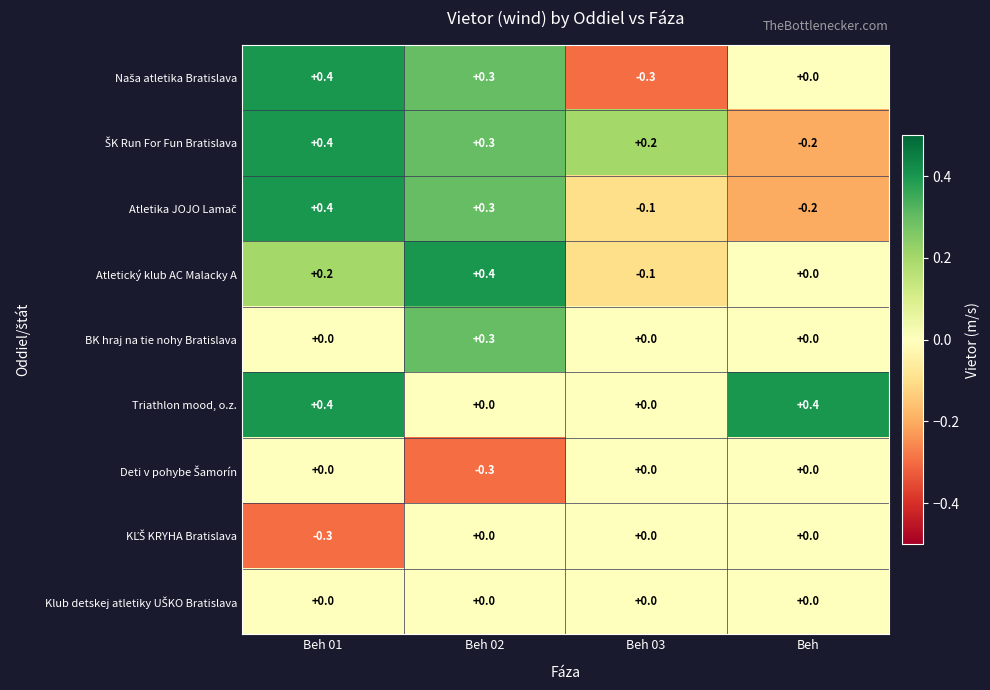

The Atletický klub AC Malacky A series shows 0.0 at Beh. True or false?

True